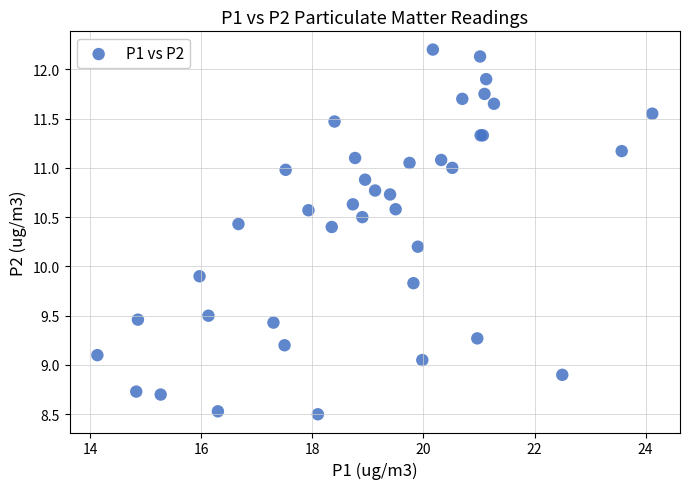

What Y value in the scatter plot is closest to 10?

9.9